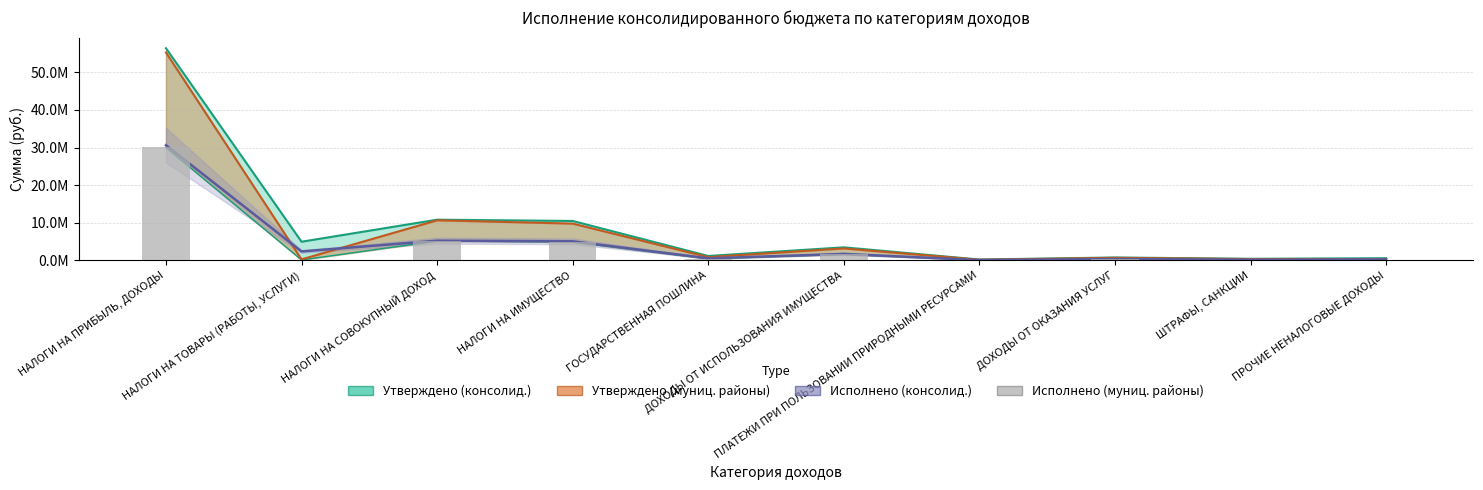

Where does the data first go above 460000?

НАЛОГИ НА ПРИБЫЛЬ, ДОХОДЫ